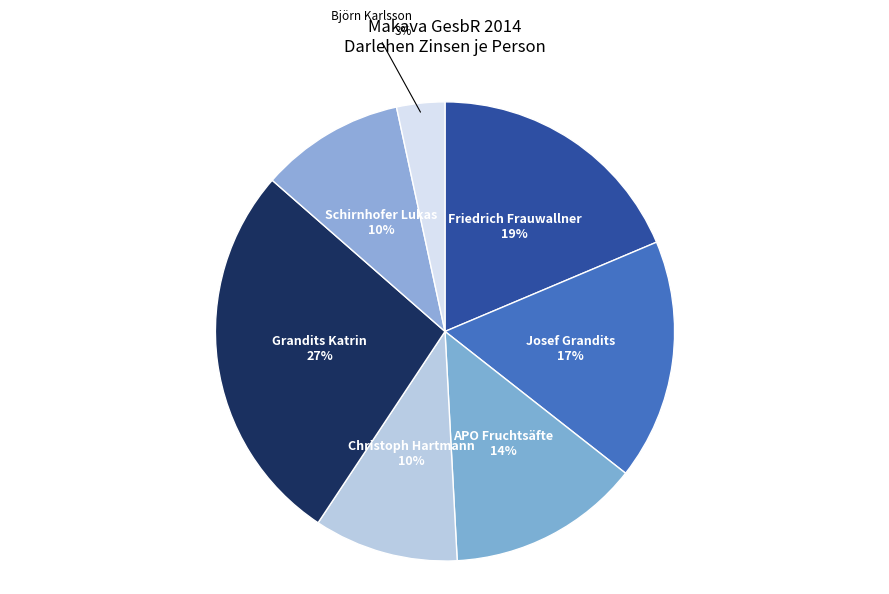

Which has a higher value, Josef Grandits or APO Fruchtsäfte?

Josef Grandits